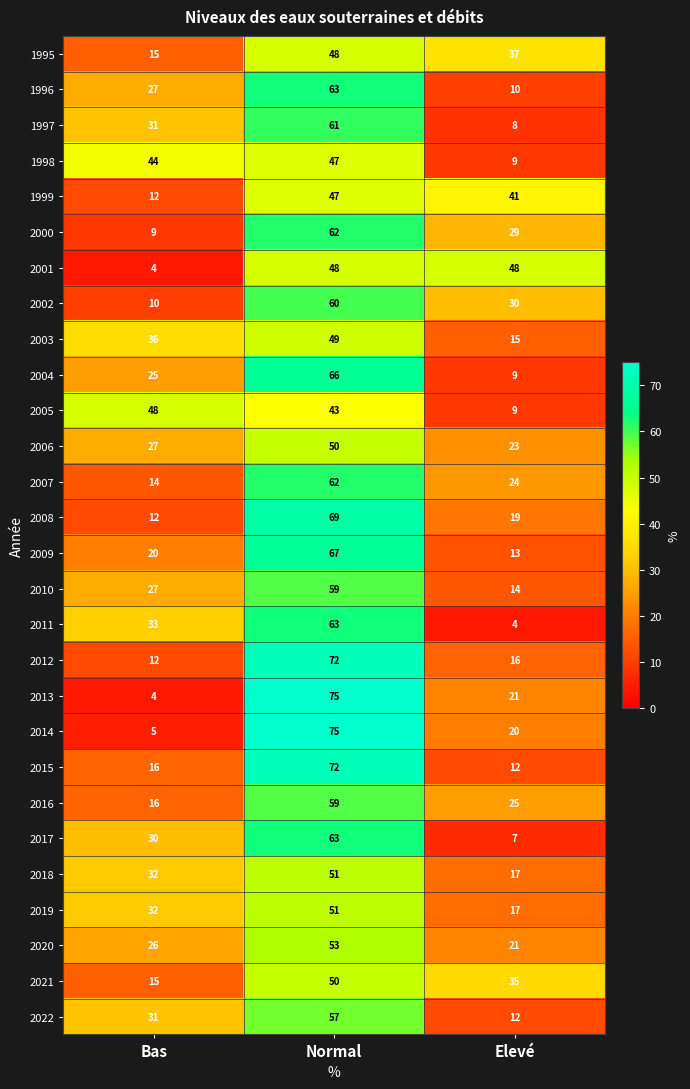

At which label does 2008 first exceed 19?

Normal